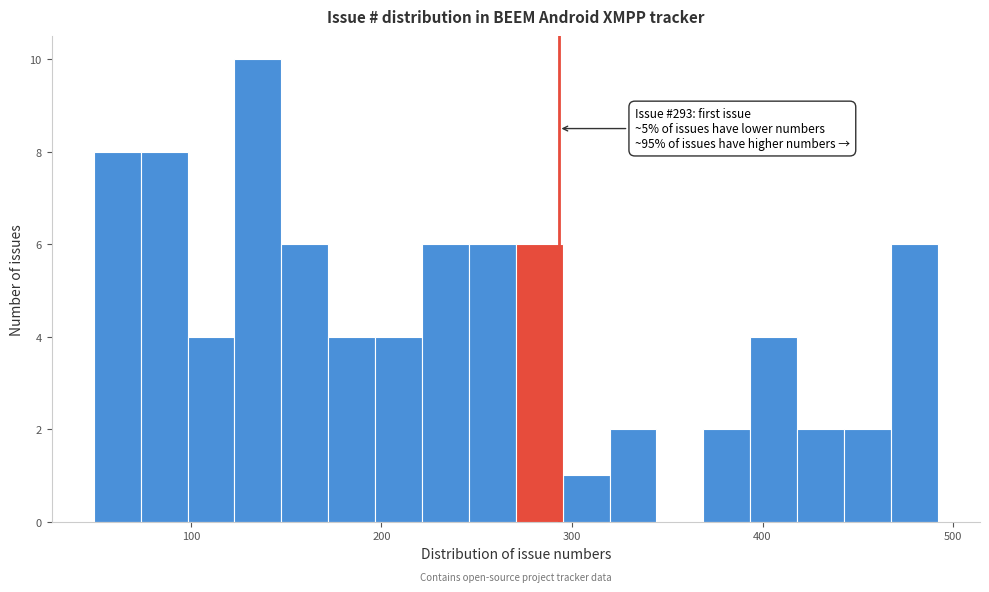

Around what value on the x-axis is the tallest bar? Give the approximate position of its centre, as read against the axis.

140